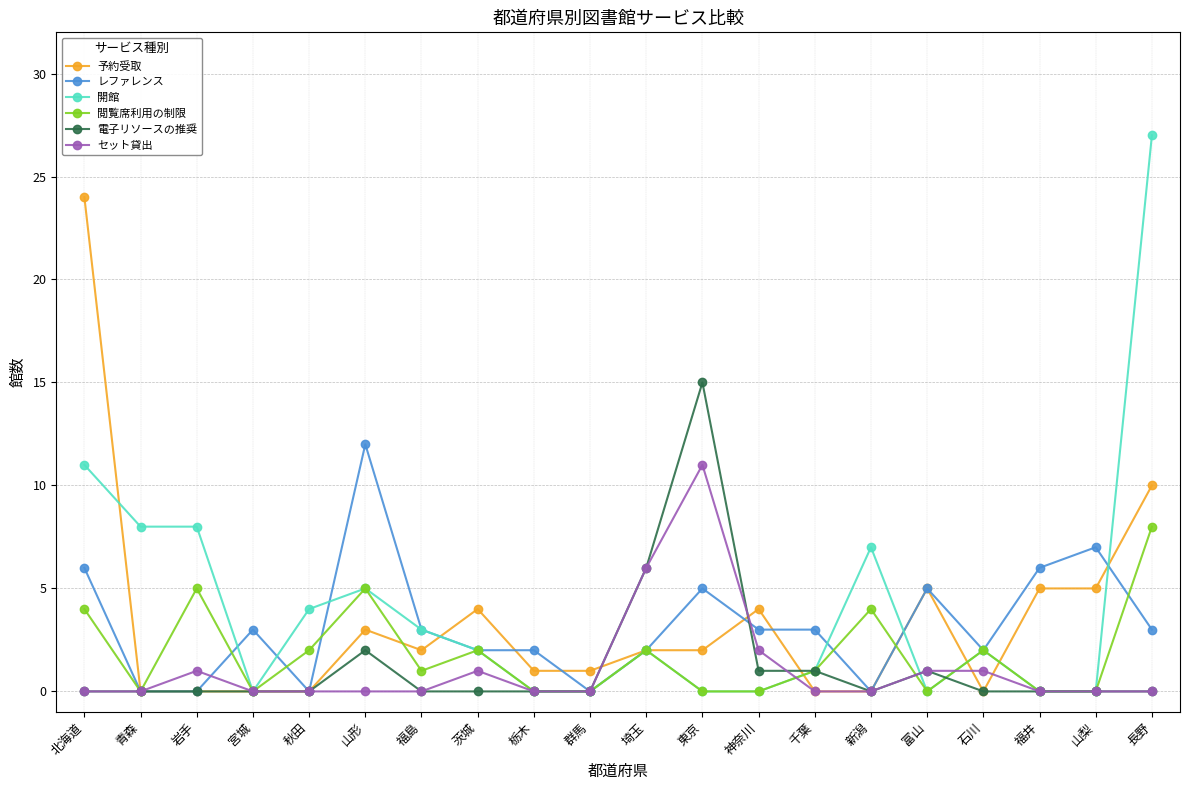

Rank the series by their maximum value, from lowest to highest.

閲覧席利用の制限, セット貸出, レファレンス, 電子リソースの推奨, 予約受取, 開館